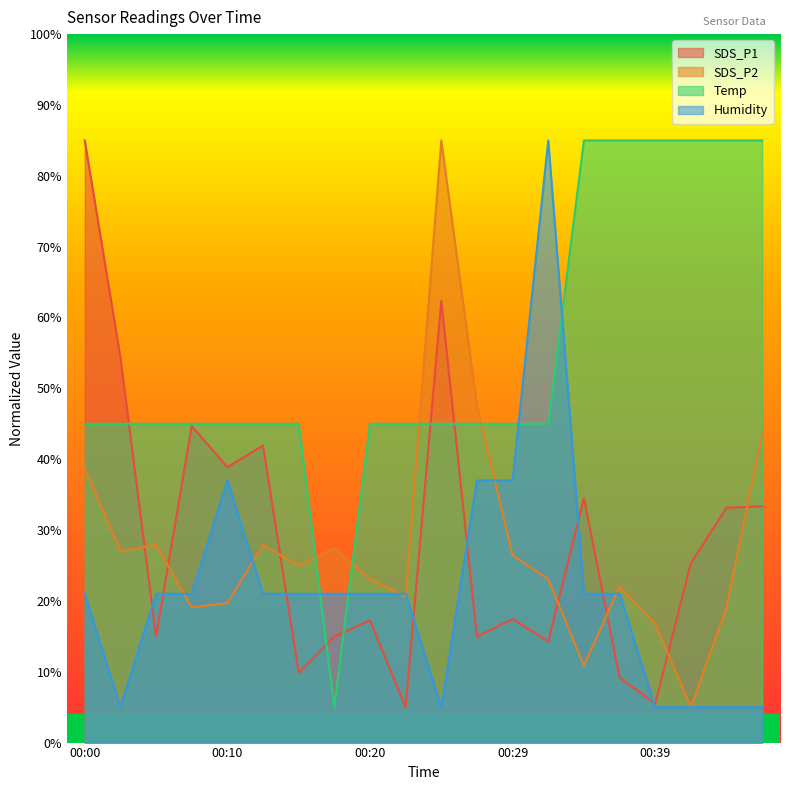

What is the difference between the highest and lowest values at 00:10?

25.3